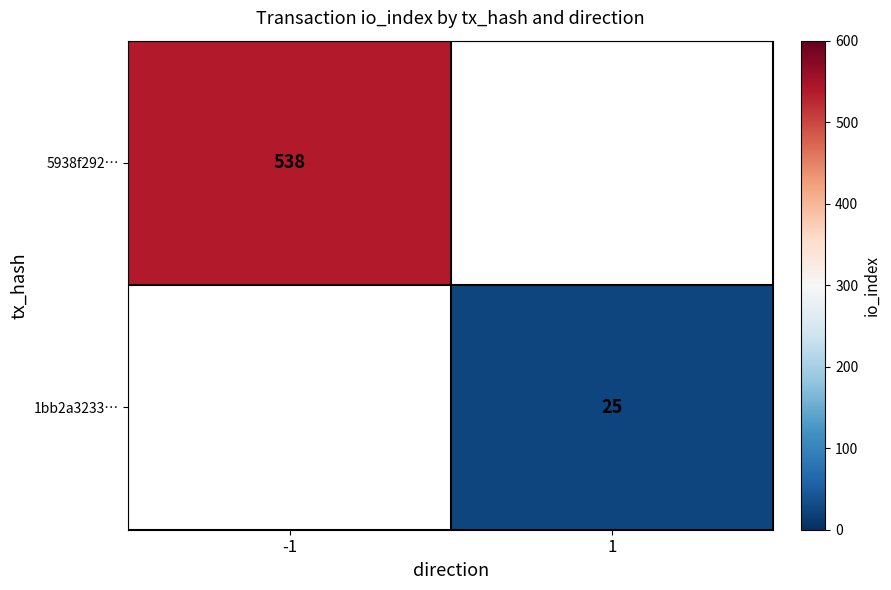

The 5938f292… series shows 538 at -1. True or false?

True